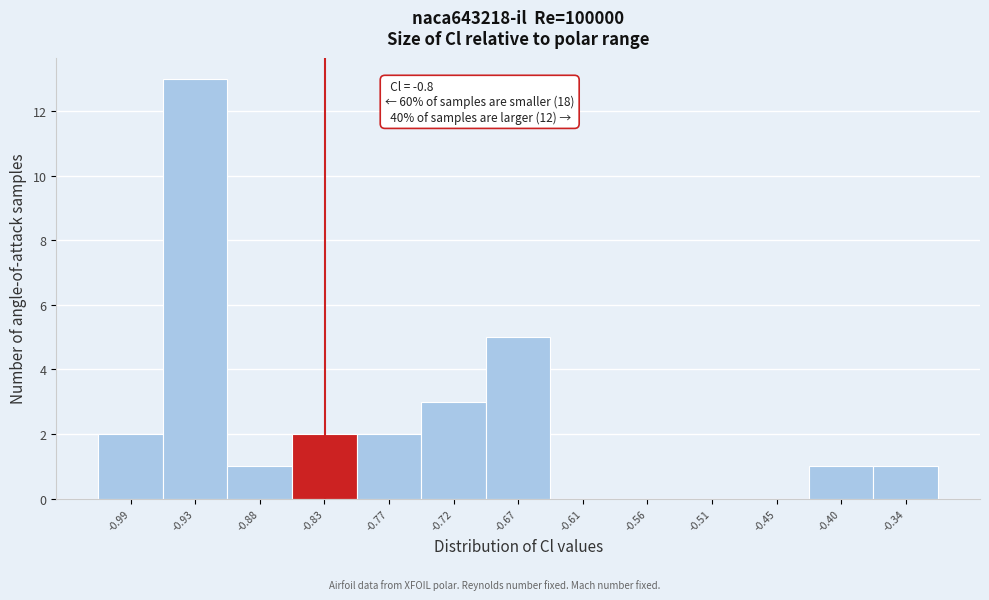

Reading right to left, what are all the values shown in this chart?

-0.34=1	-0.40=1	-0.45=0	-0.51=0	-0.56=0	-0.61=0	-0.67=5	-0.72=3	-0.77=2	-0.83=2	-0.88=1	-0.93=13	-0.99=2